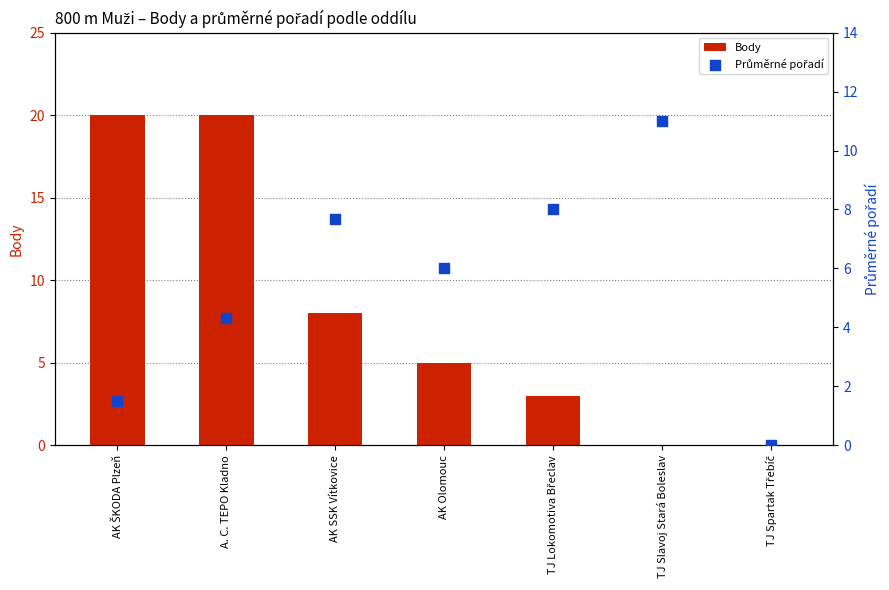

Which series reaches the maximum Y coordinate?

Body